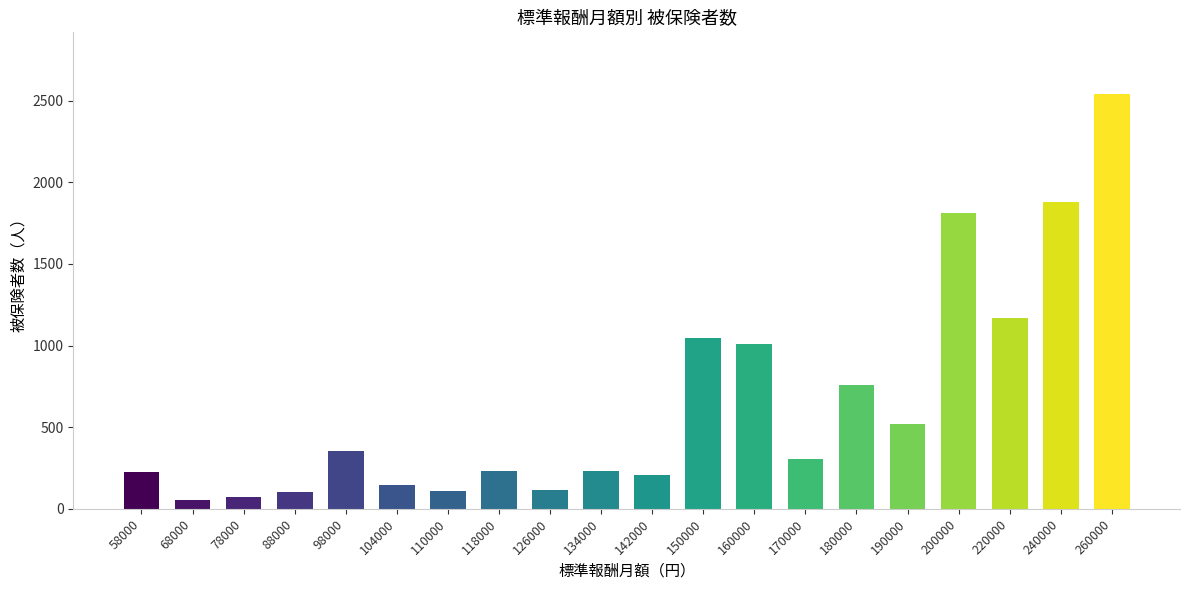

Which label corresponds to the largest value in the chart?

260000